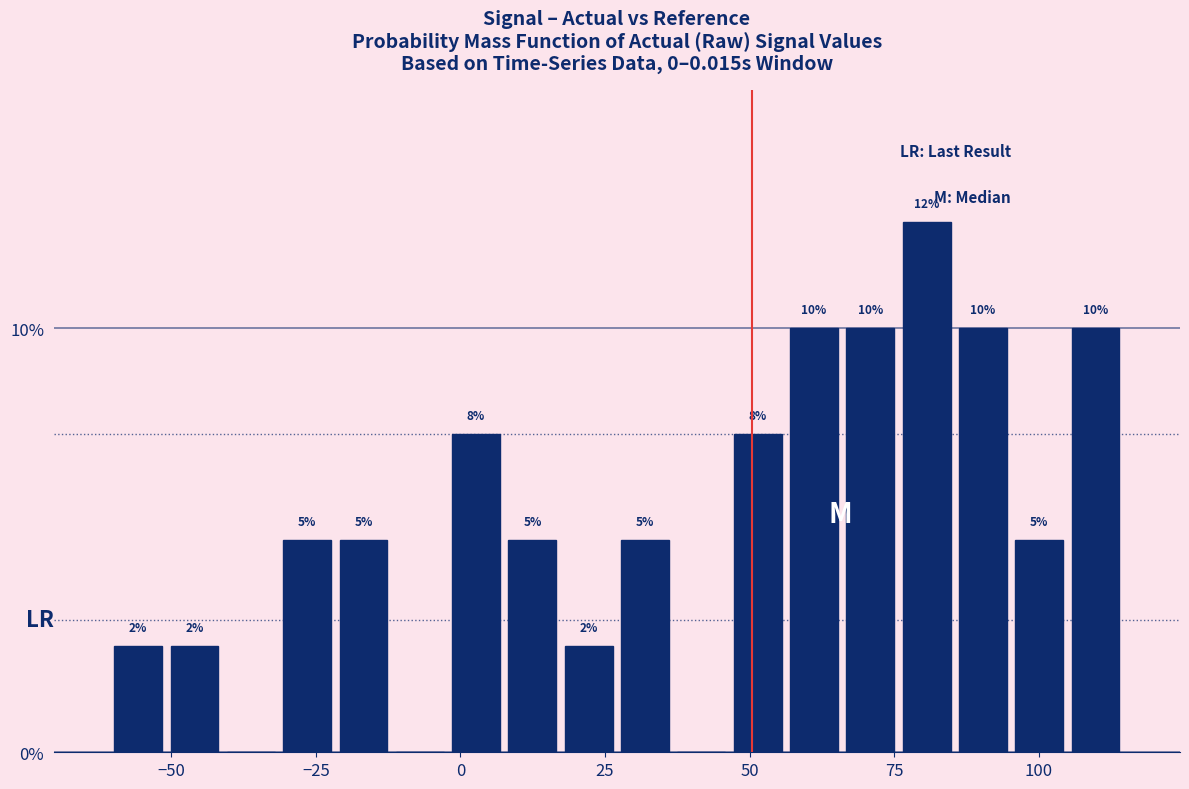

Read against the x-axis, roughly where is the centre of the tallest bar?

80